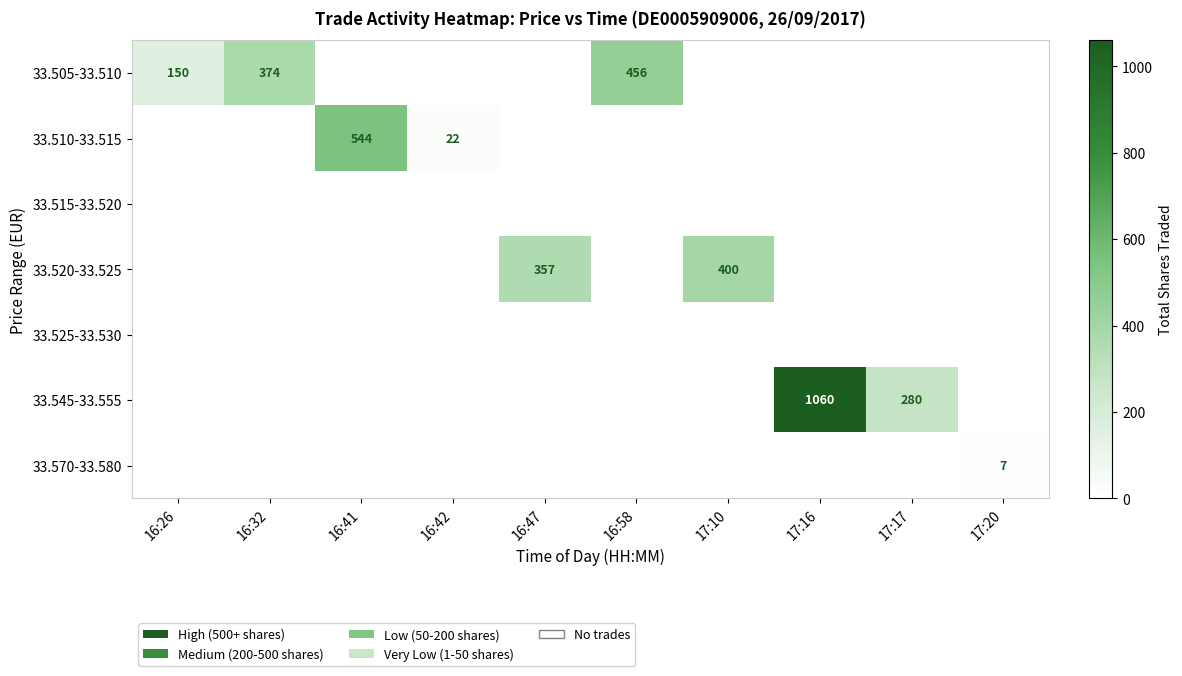

What is the difference between the maximum and minimum values in the 33.505-33.510 series?

456